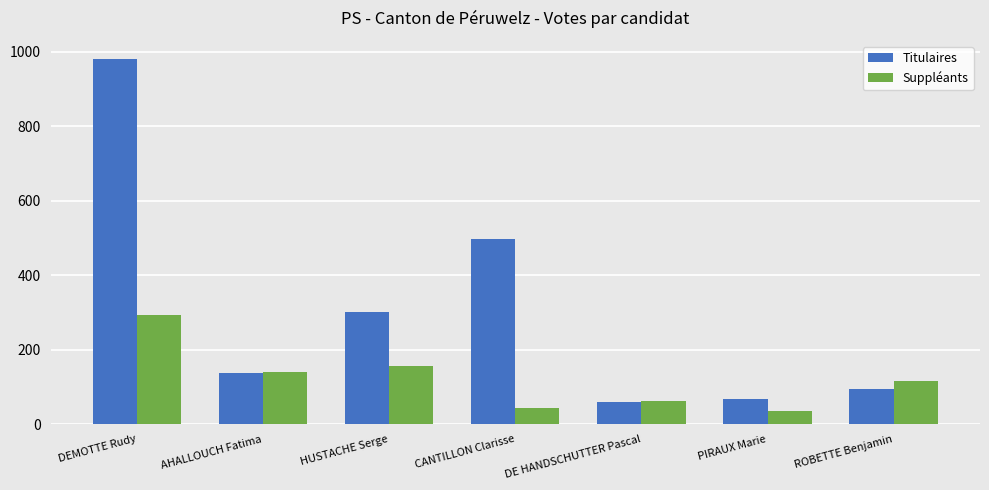

Rank the series by their average value, from highest to lowest.

Titulaires, Suppléants